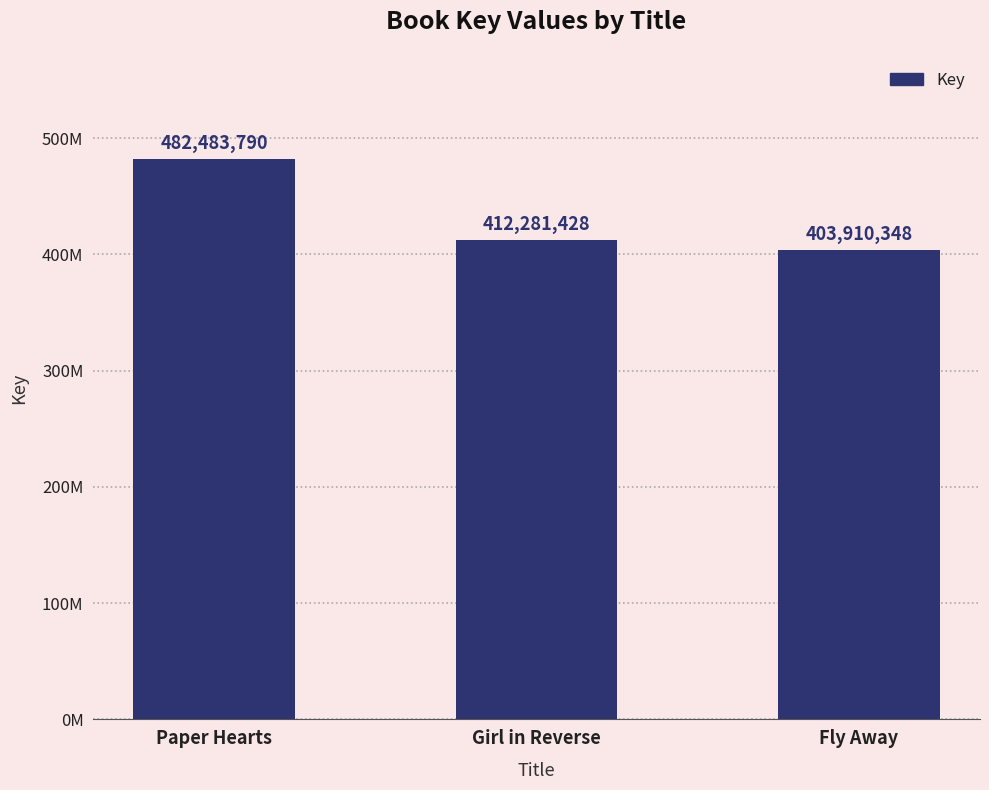

List the labels in order of value, smallest first.

Fly Away, Girl in Reverse, Paper Hearts